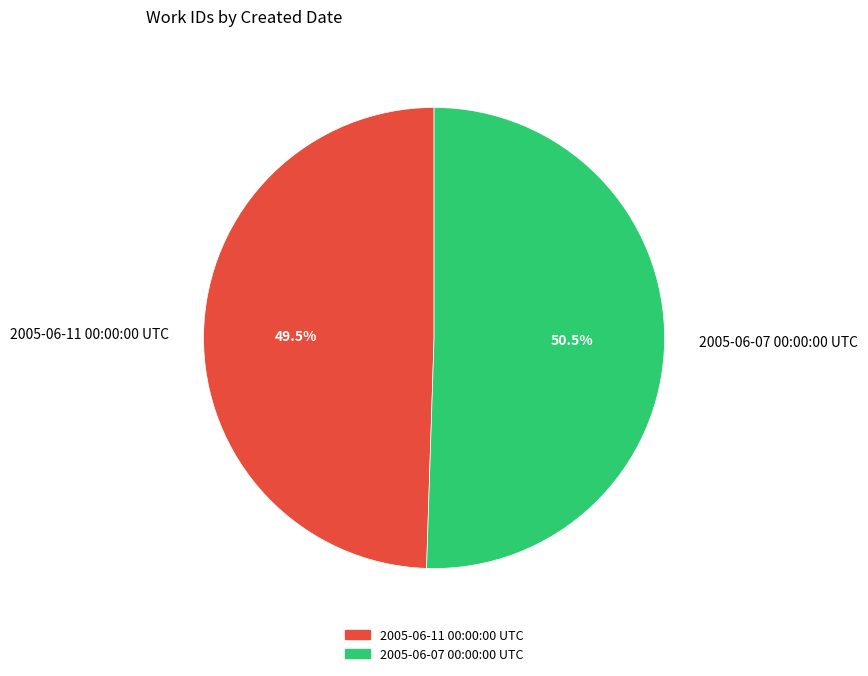

What is the total percentage of 2005-06-07 00:00:00 UTC and 2005-06-11 00:00:00 UTC?

100.0%